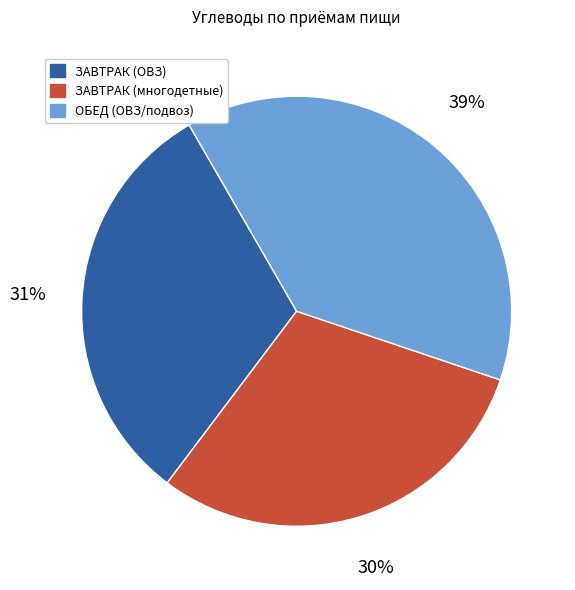

How many slices are in this pie chart?

3